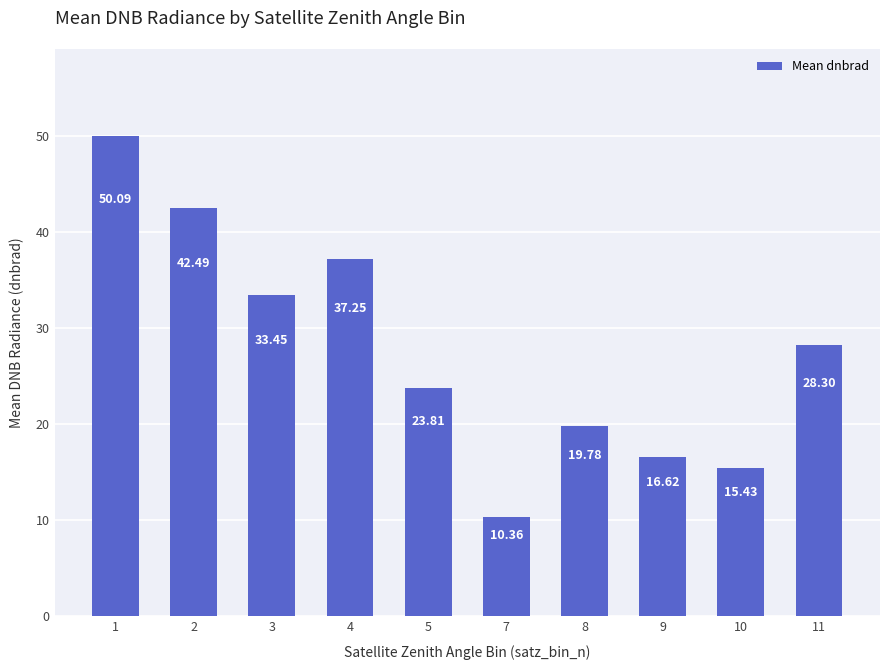

How many data points are above 28?

5